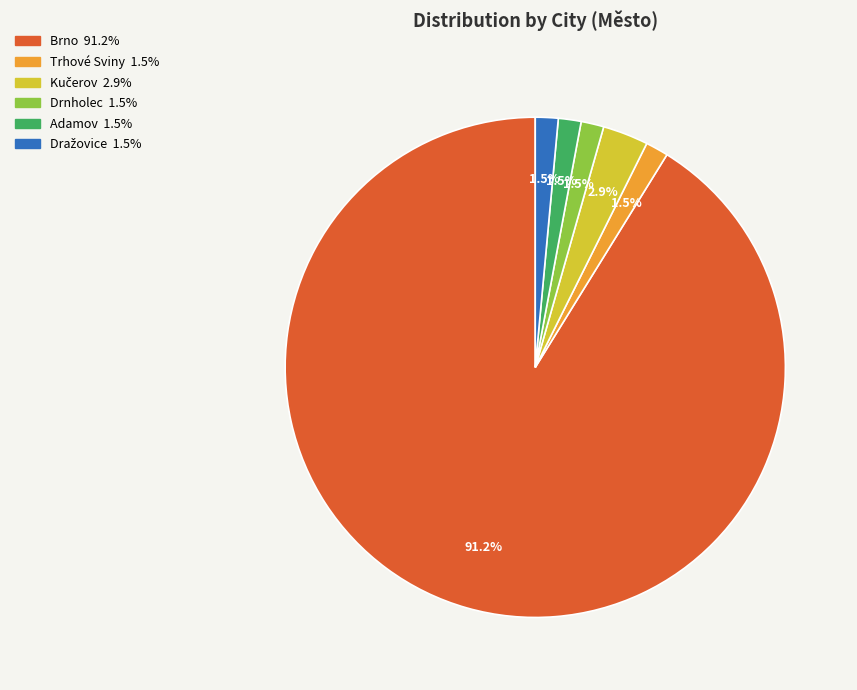

Does any single category account for the majority?

Yes